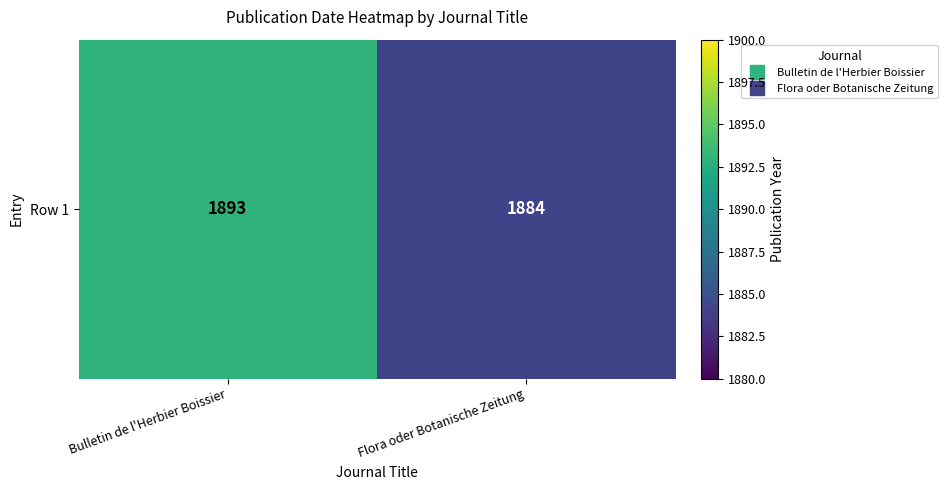

Where is the data nearest to the value 1888?

Flora oder Botanische Zeitung